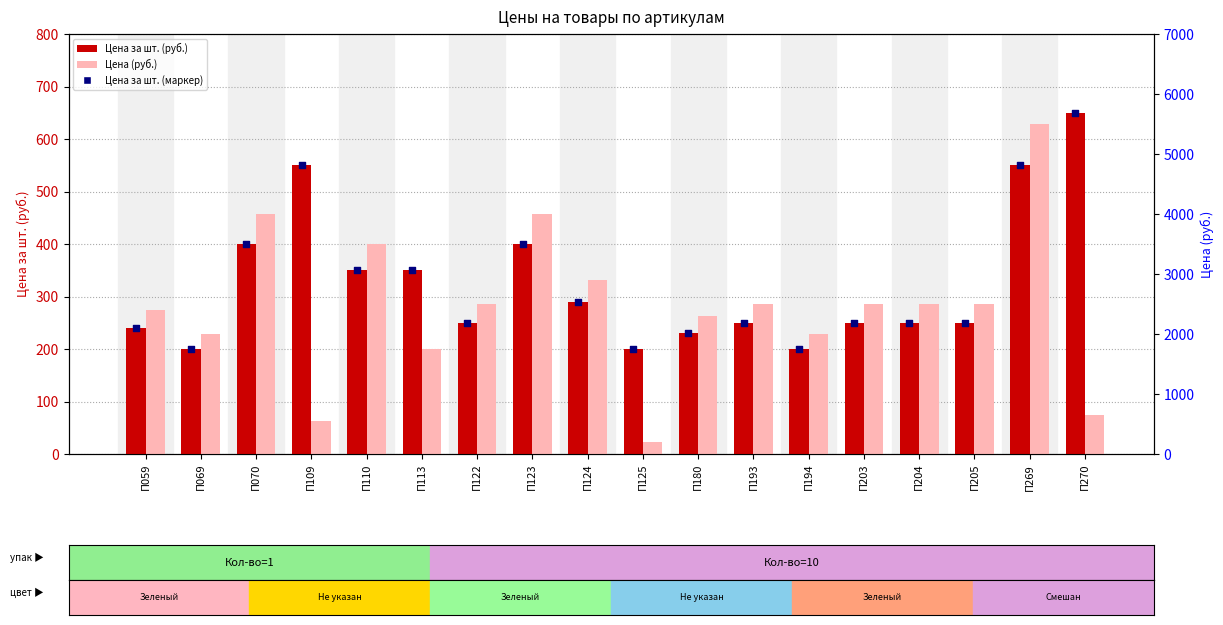

Which series has the largest Y range (max minus min)?

Цена (руб.)